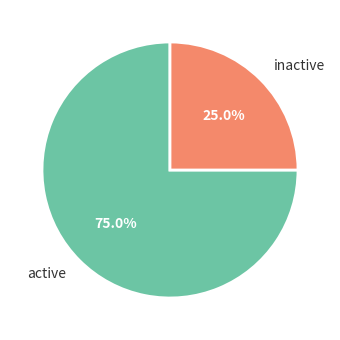

Is the sum of active and inactive greater than half?

Yes